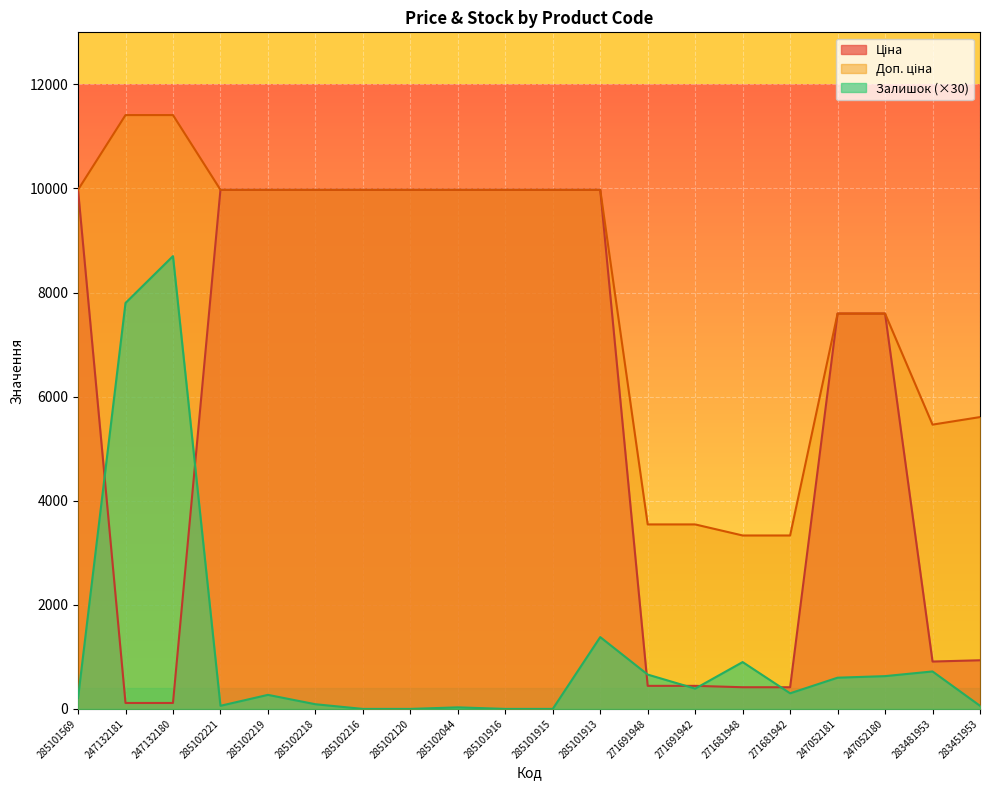

Reading left to right, extract all data points from this chart.

Ціна: 285101569=9975.0	247132181=114.1	247132180=114.1	285102221=9975.0	285102219=9975.0	285102218=9975.0	285102216=9975.0	285102120=9975.0	285102044=9975.0	285101916=9975.0	285101915=9975.0	285101913=9975.0	271691948=443.1	271691942=443.1	271681948=416.6	271681942=416.6	247052181=7596.5	247052180=7596.5	283481953=910.4	283451953=934.5
Доп. ціна: 285101569=9975.0	247132181=11410.0	247132180=11410.0	285102221=9975.0	285102219=9975.0	285102218=9975.0	285102216=9975.0	285102120=9975.0	285102044=9975.0	285101916=9975.0	285101915=9975.0	285101913=9975.0	271691948=3545.0	271691942=3545.0	271681948=3332.5	271681942=3332.5	247052181=7596.5	247052180=7596.5	283481953=5462.3	283451953=5607.2
Залишок: 285101569=210.0	247132181=7800.0	247132180=8700.0	285102221=60.0	285102219=270.0	285102218=90.0	285102216=0.0	285102120=0.0	285102044=30.0	285101916=0.0	285101915=0.0	285101913=1380.0	271691948=660.0	271691942=390.0	271681948=900.0	271681942=300.0	247052181=600.0	247052180=630.0	283481953=720.0	283451953=60.0